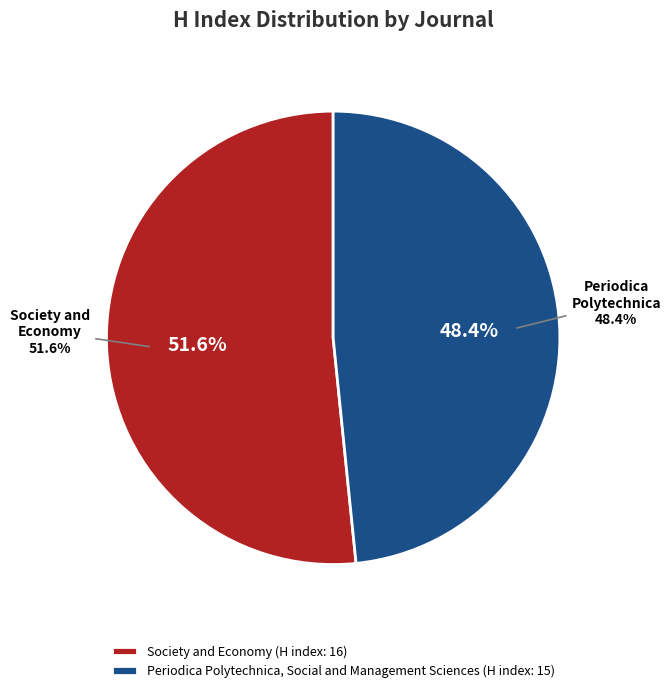

What percentage is the Periodica Polytechnica, Social and Management Sciences slice, to the nearest percent?

48%